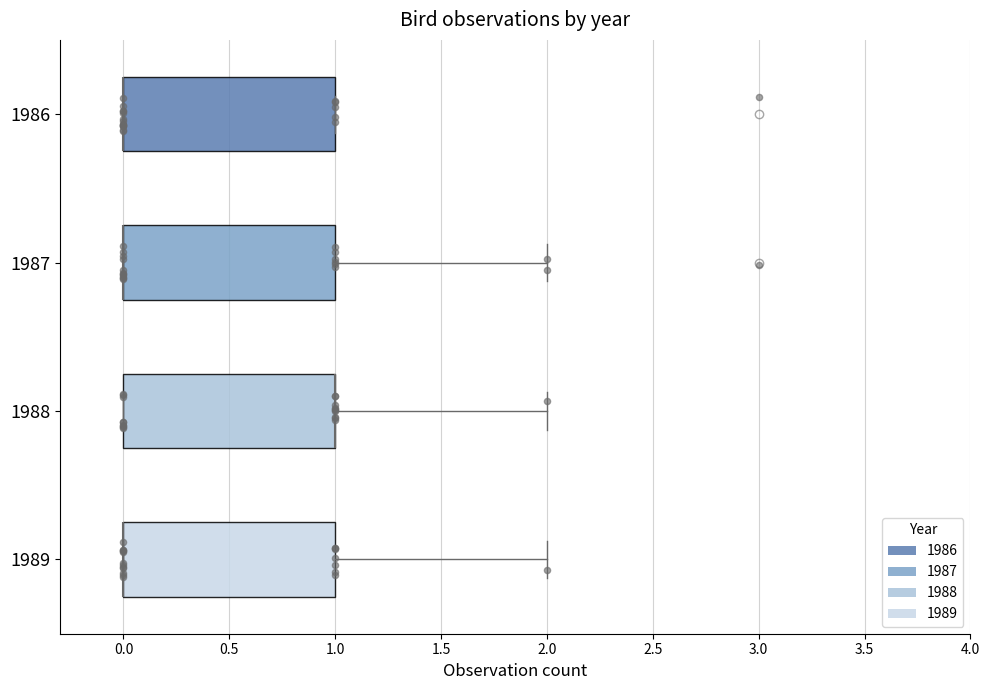

Where is the right edge of the box at y = 1987 on the x-axis? The values are not printed on the chart, so give them approximately, as read against the axis.

1